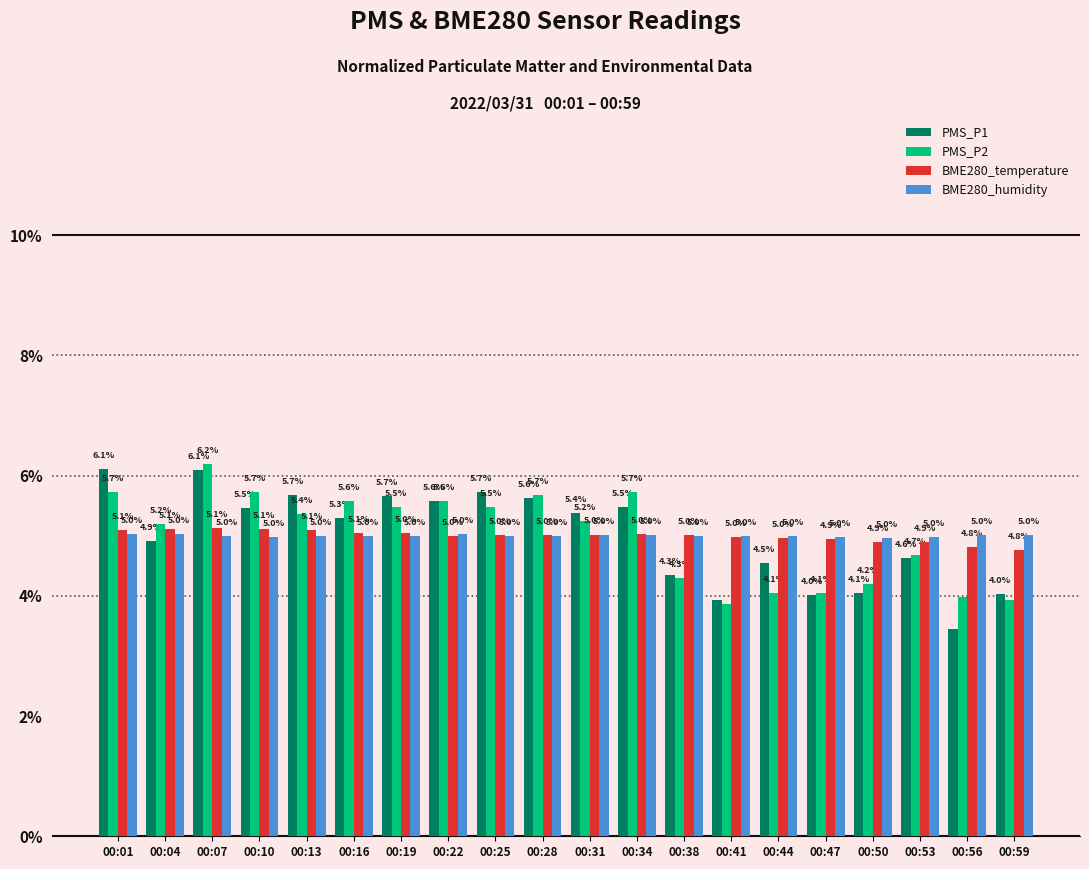

What is the difference between the BME280_temperature values at 00:10 and 00:56?

0.3